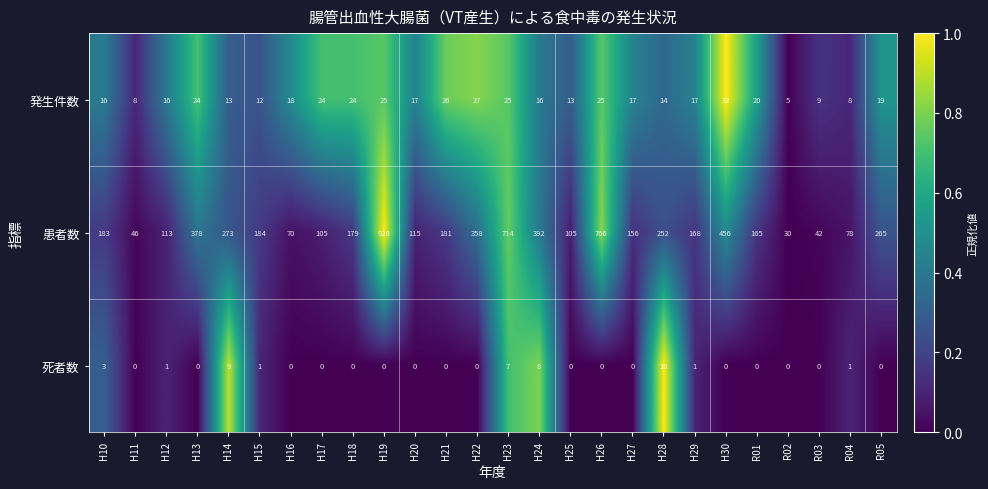

Is the value of 死者数 at R02 greater than the value of 患者数 at H25?

No